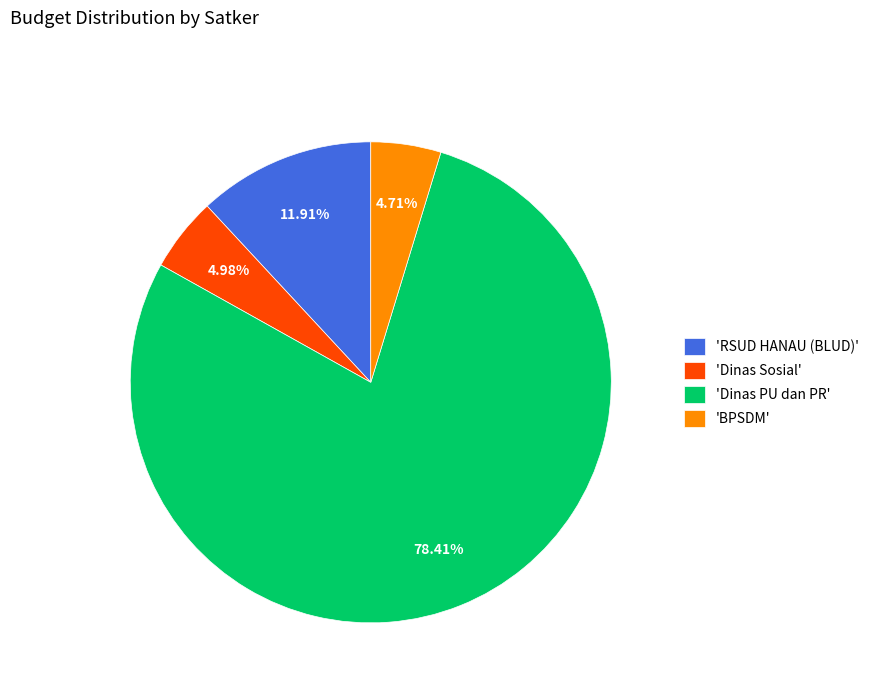

Which category has the biggest portion of the pie?

'Dinas PU dan PR'